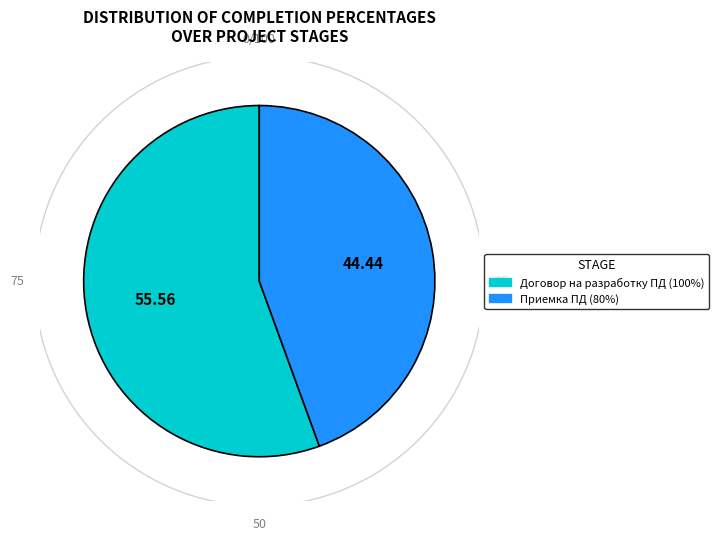

Is there a majority slice in this chart?

Yes